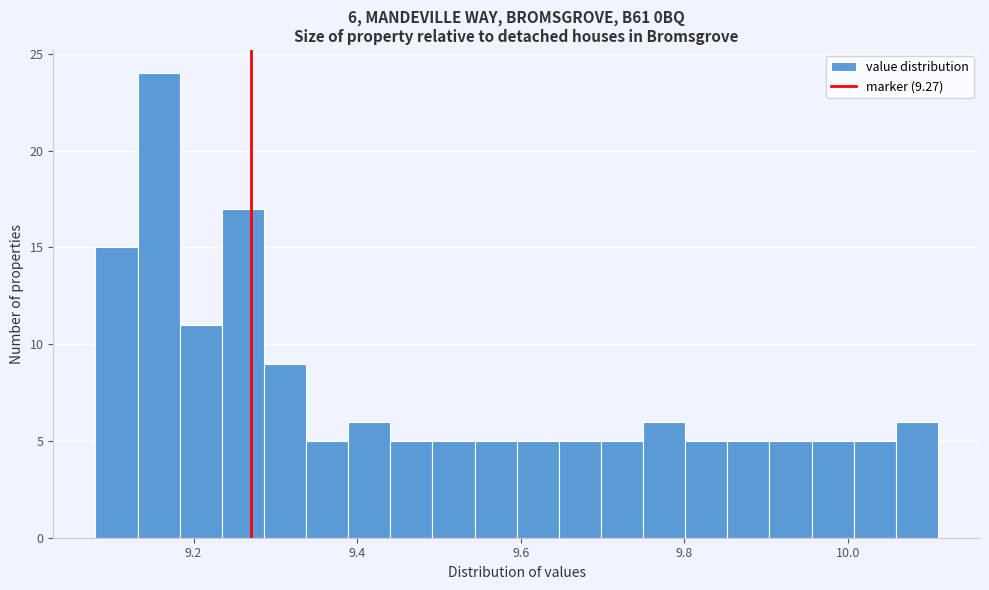

Read against the x-axis, roughly where is the centre of the tallest bar?

9.16